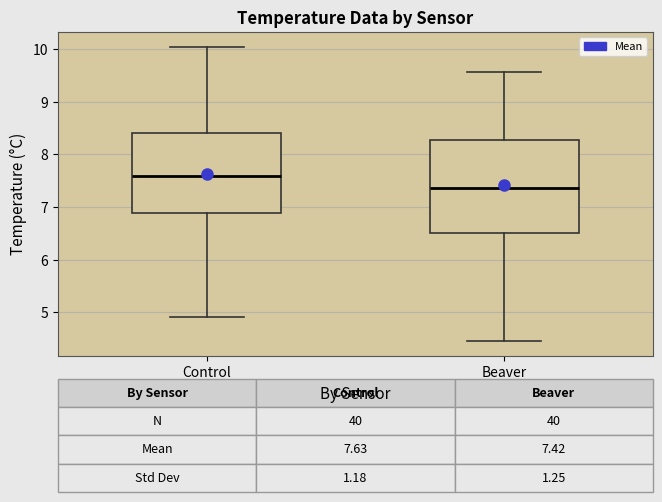

Which box has the lowest median line?

Beaver